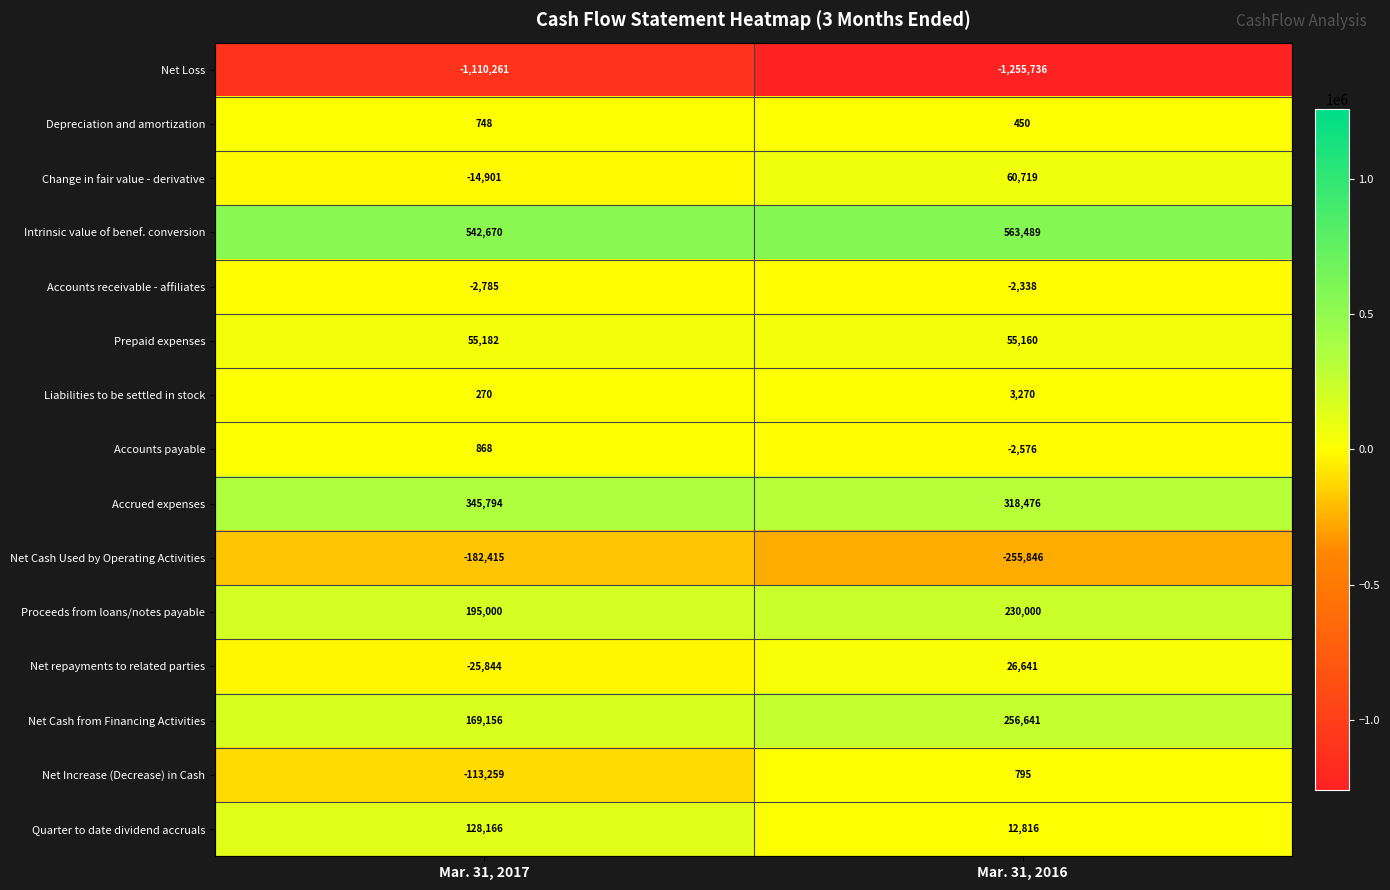

What is the approximate value of Change in fair value - derivative at Mar. 31, 2017, to the nearest 50?

-14900